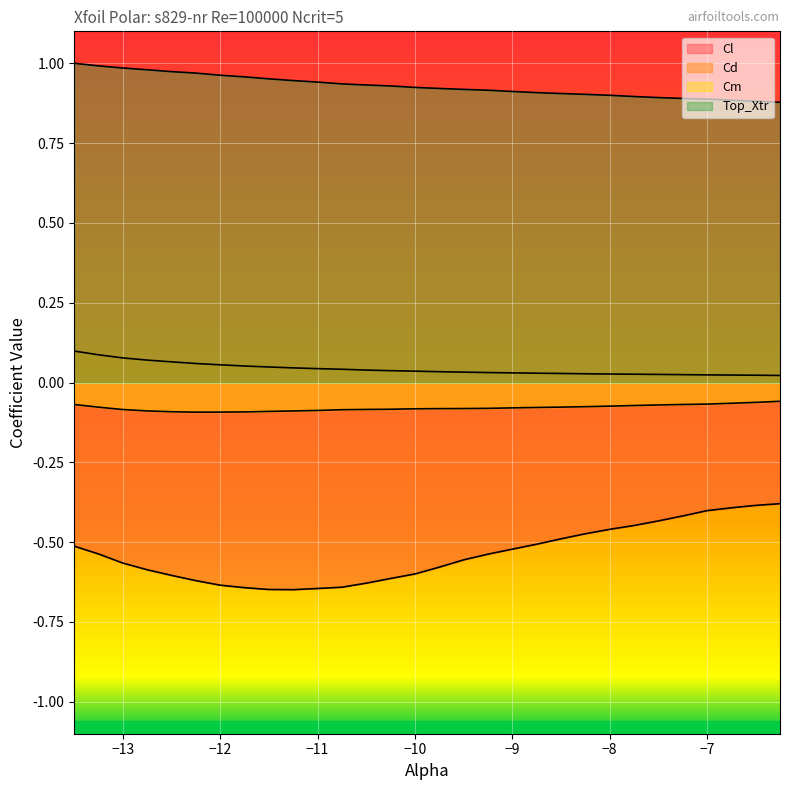

True or false: Cl and Top_Xtr cross at least once.

False